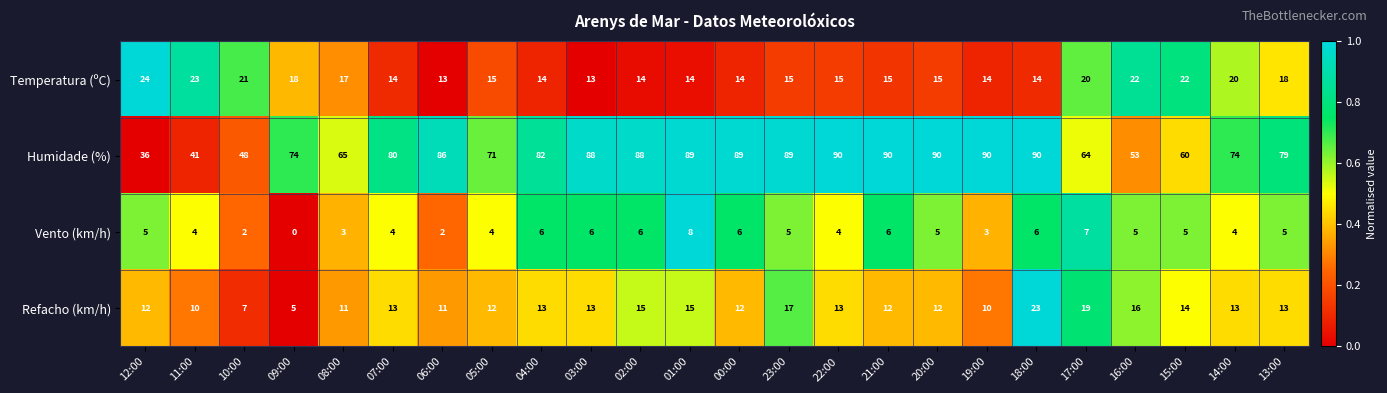

What is the greatest value displayed?

90